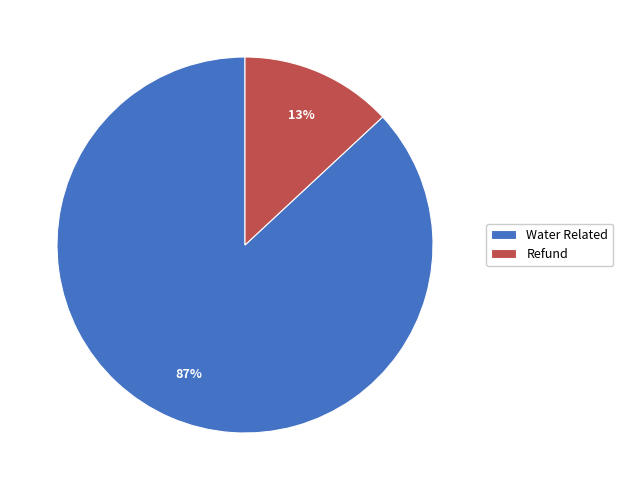

Rank the categories by value from lowest to highest.

Refund, Water Related